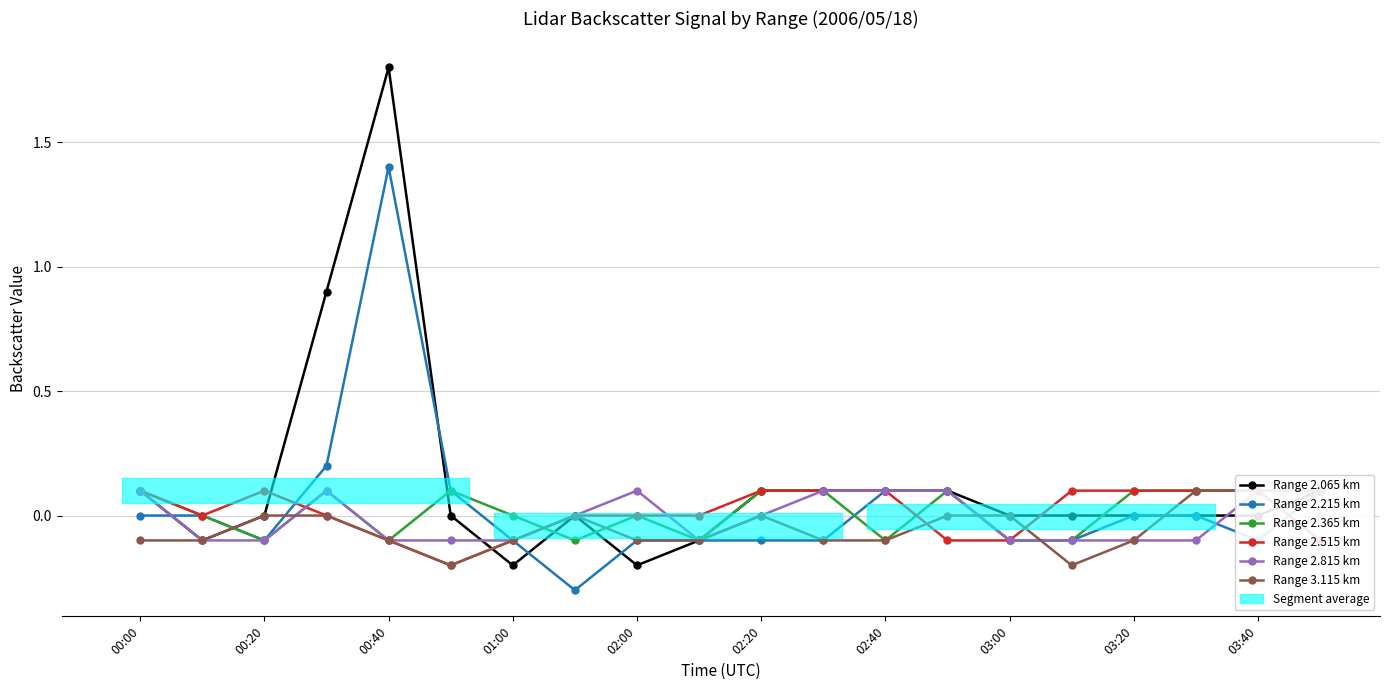

The Range 2.215 km series shows -1.0 at 03:20. True or false?

False